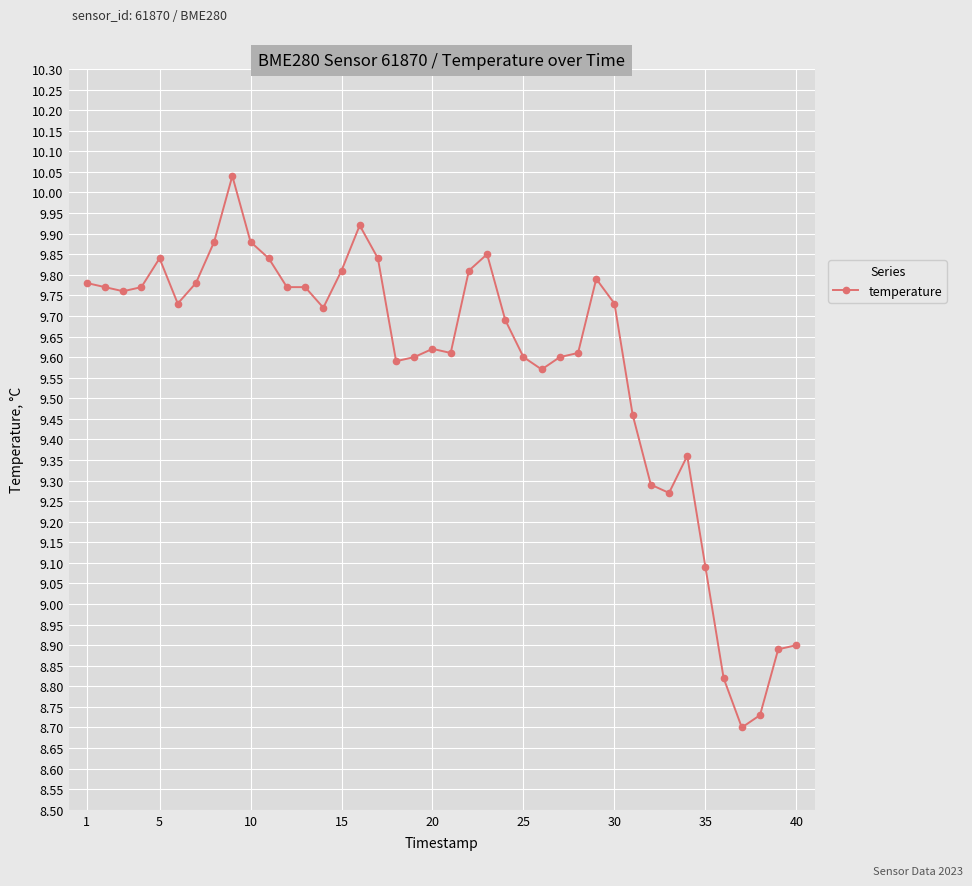

True or false: the data has more than 1 interior local peaks.

True